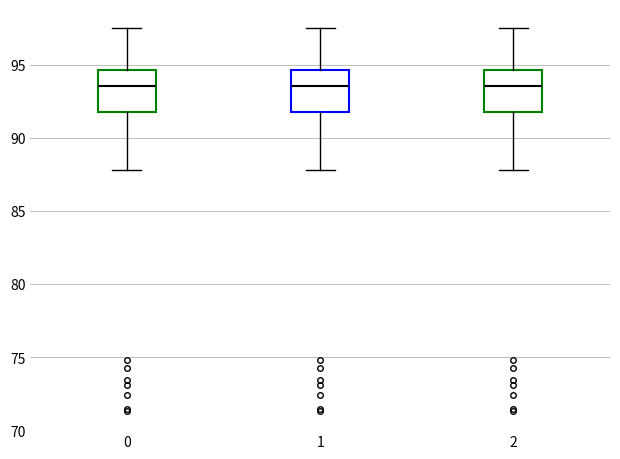

Reading left to right, read every box against the y-axis: the position of its median line, the range the box covers, and the ends of its whiskers. The values are not printed on the chart, so give them approximately, as read against the axis.

0: median 93.5, box 91.5 to 94.5, whiskers 88.0 to 97.5
1: median 93.5, box 91.5 to 94.5, whiskers 88.0 to 97.5
2: median 93.5, box 91.5 to 94.5, whiskers 88.0 to 97.5